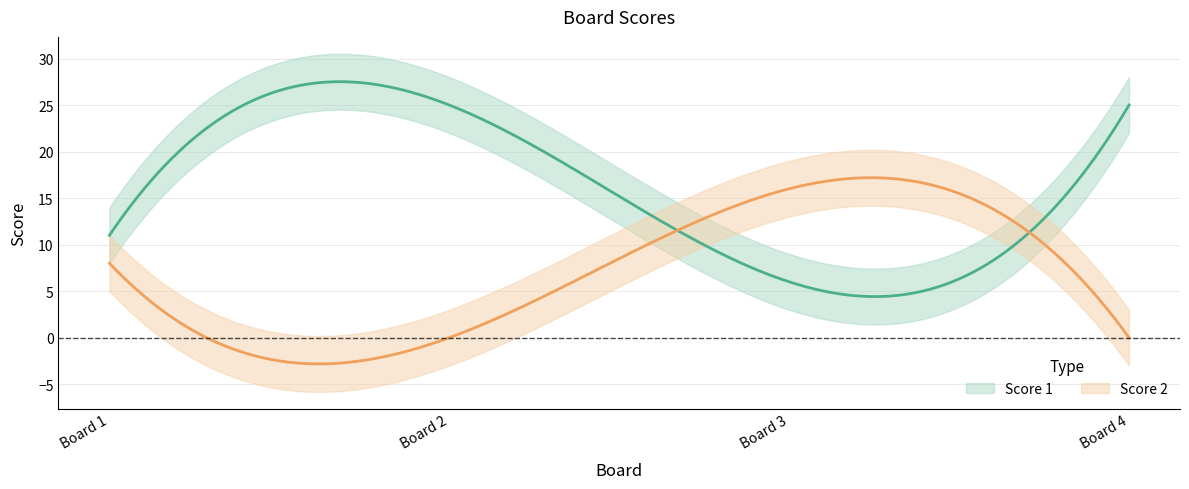

Which series has the widest spread of values?

Score 1